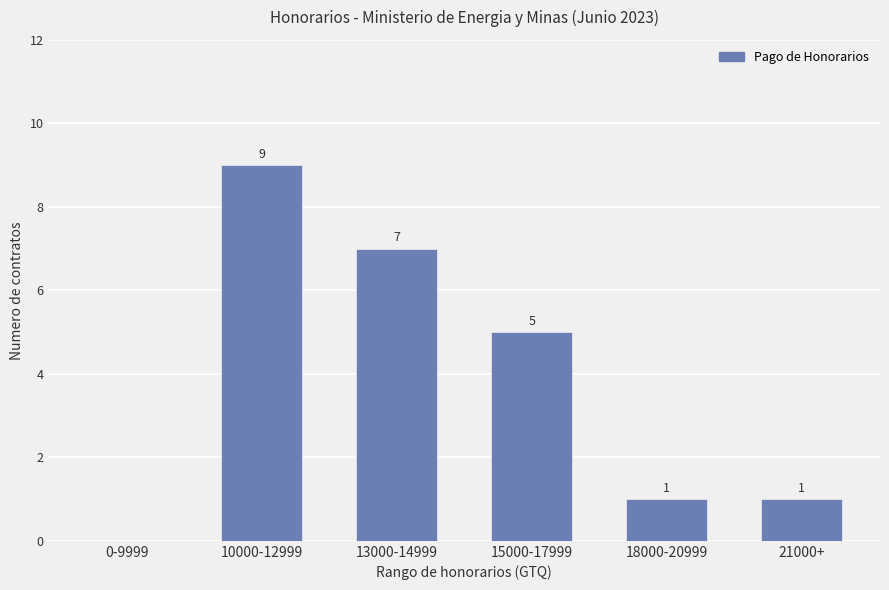

Reading right to left, transcribe all the data shown in this chart.

1	1	5	7	9	0